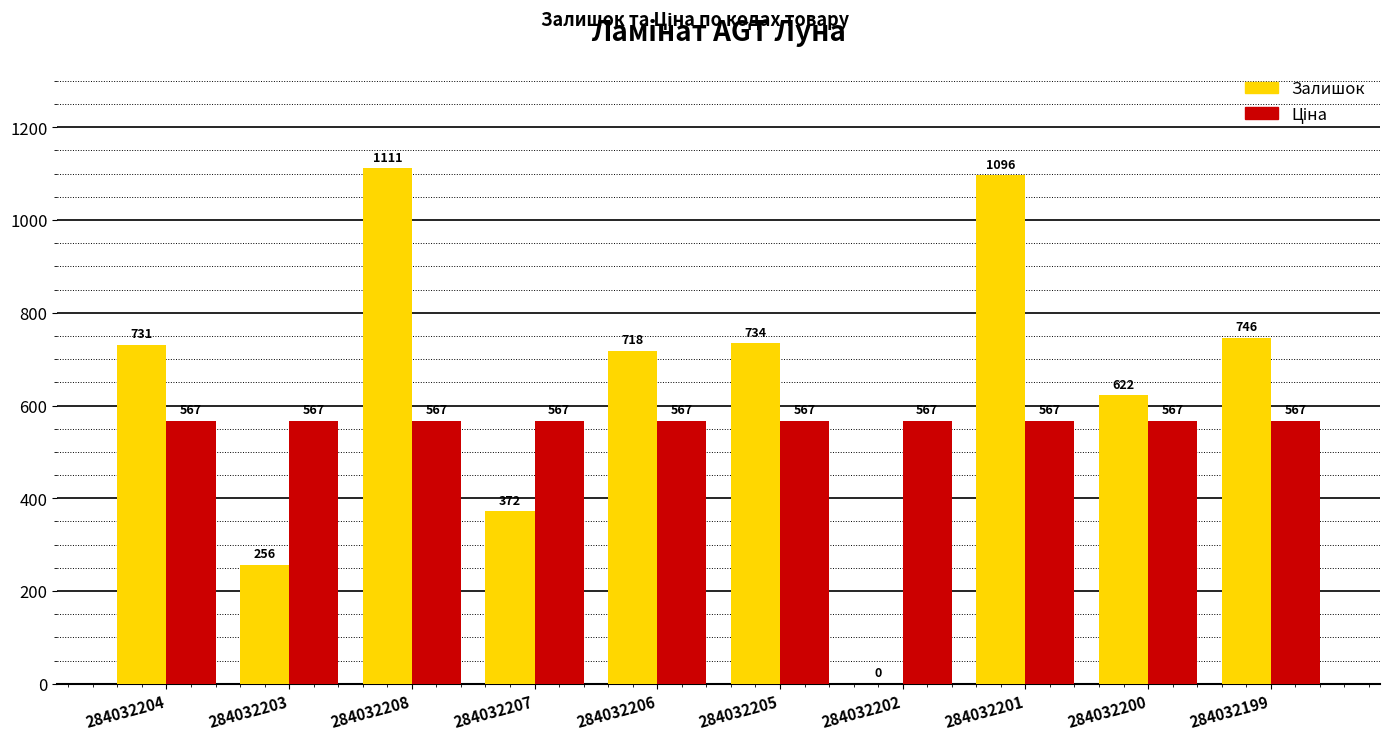

Where is Залишок nearest to the value 555?

284032200